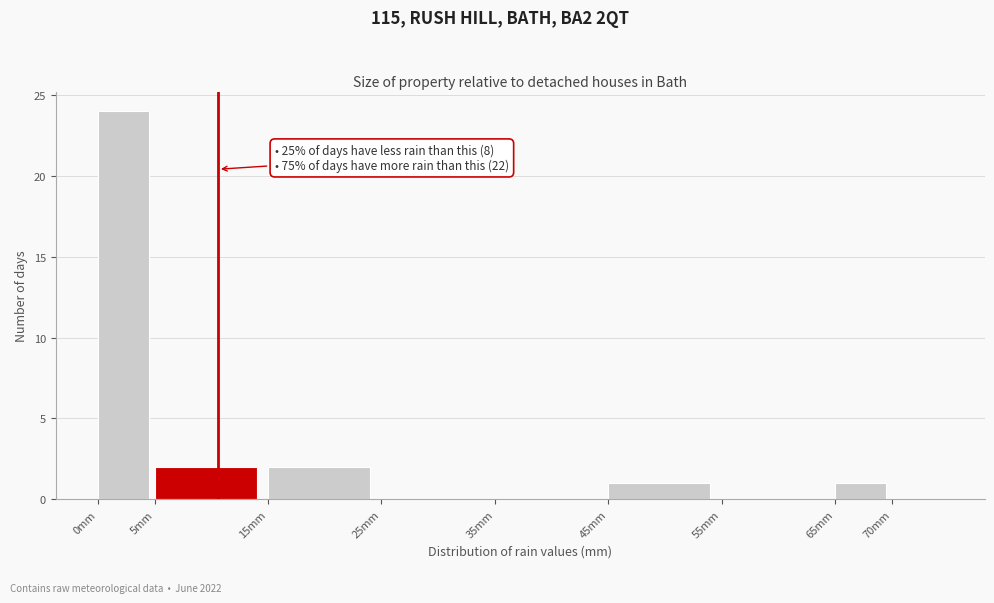

Over which range of the x-axis is the bar tallest?

0 to 5